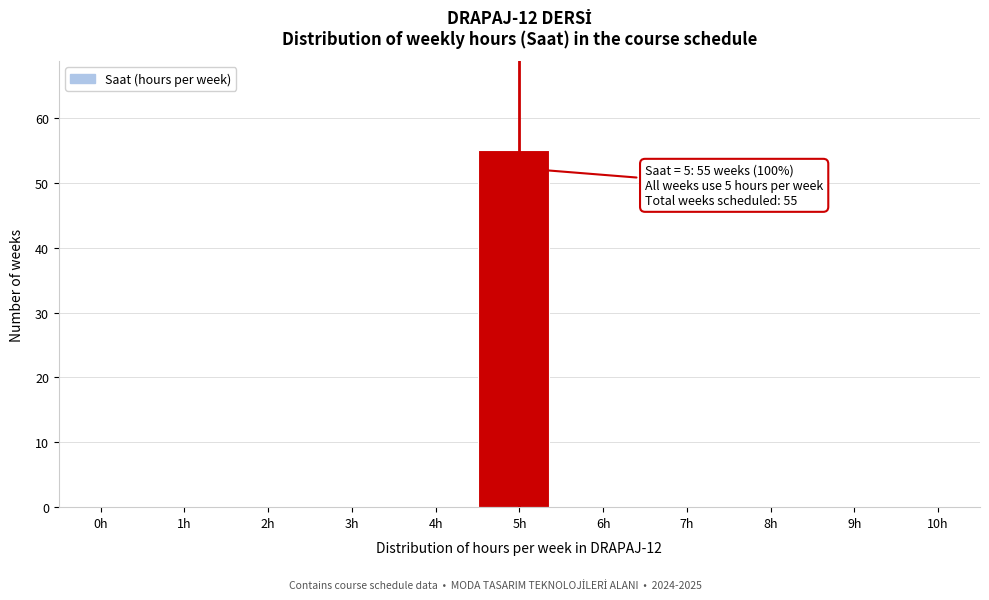

Reading right to left, extract all data points from this chart.

10h=0	9h=0	8h=0	7h=0	6h=0	5h=55	4h=0	3h=0	2h=0	1h=0	0h=0